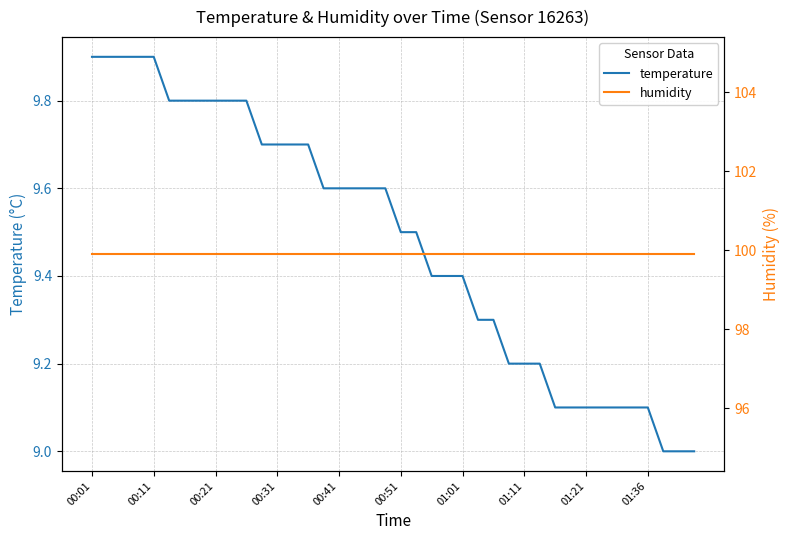

At which category is the sum across all series the highest?

00:01